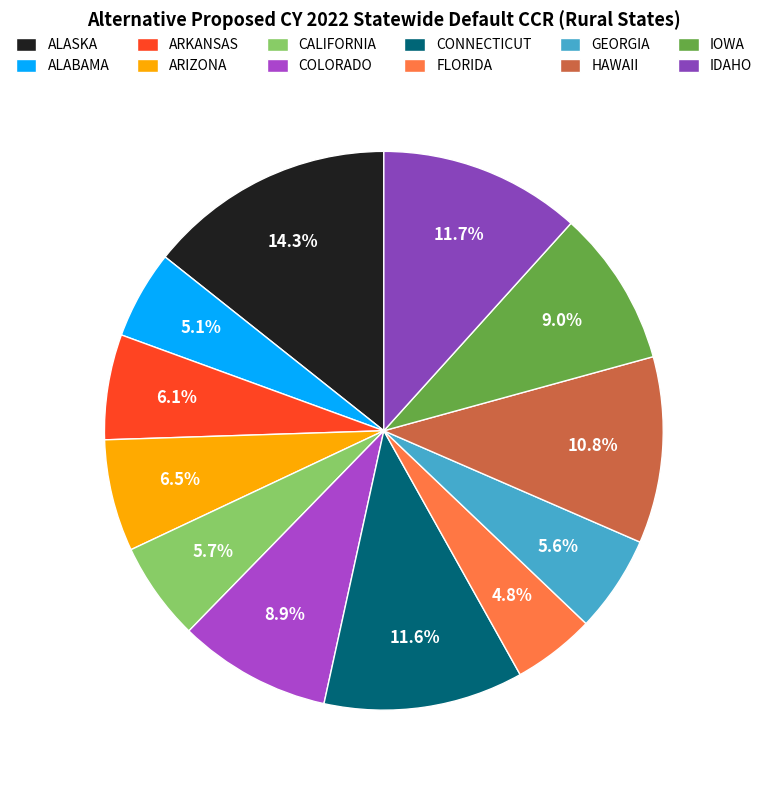

How many segments does this pie chart have?

12